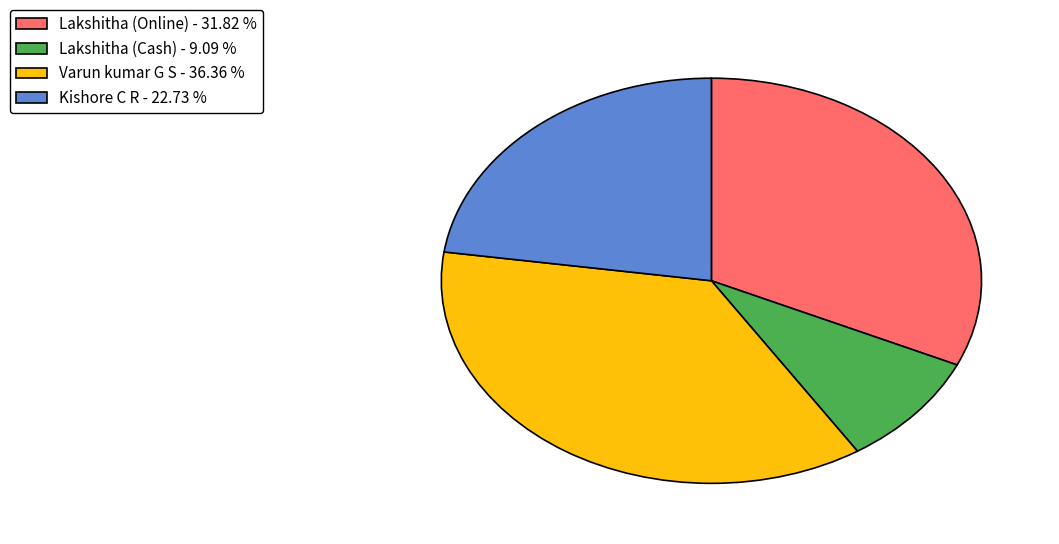

Which category has the biggest portion of the pie?

Varun kumar G S